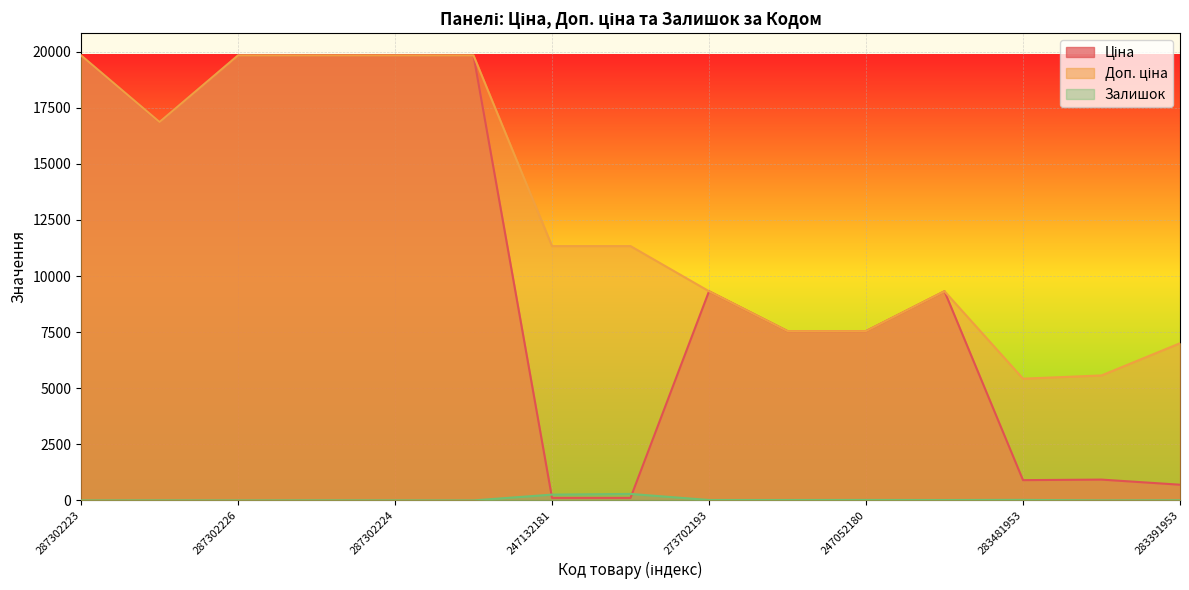

What are all the series names shown in the legend?

Ціна, Доп. ціна, Залишок